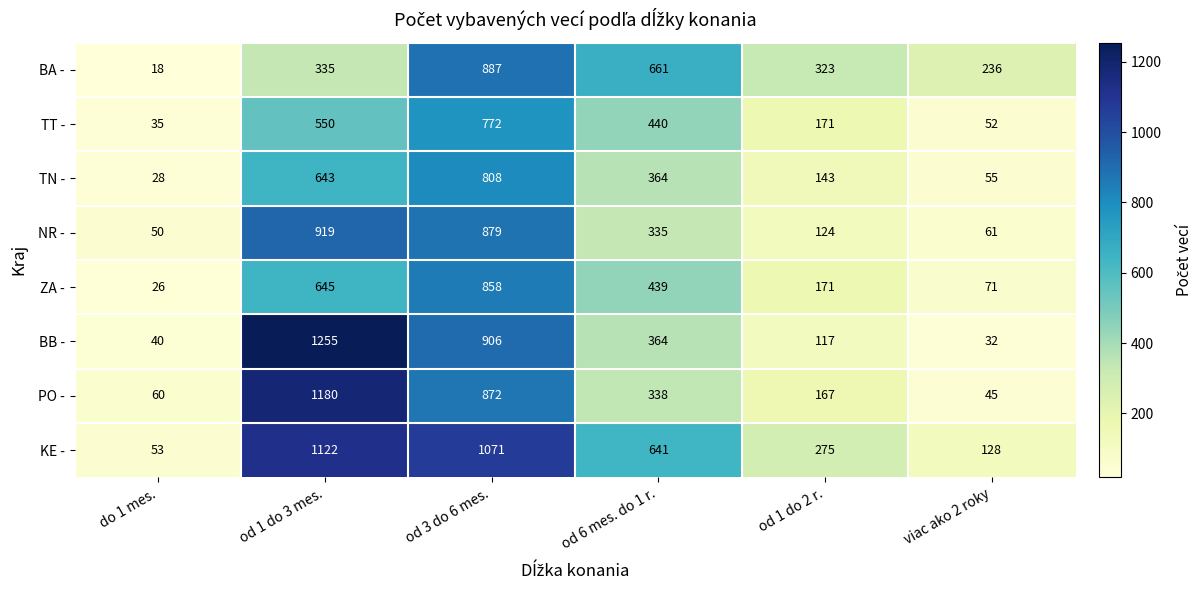

Which series has the largest total across all categories?

KE -